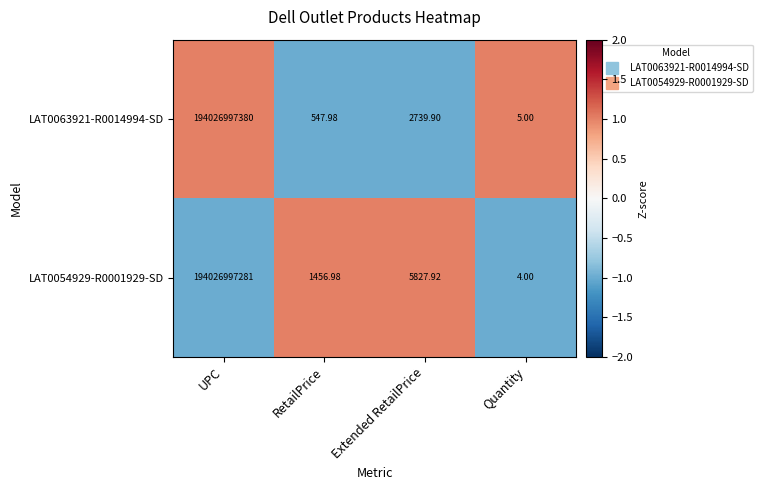

At which category is the sum across all series the highest?

UPC